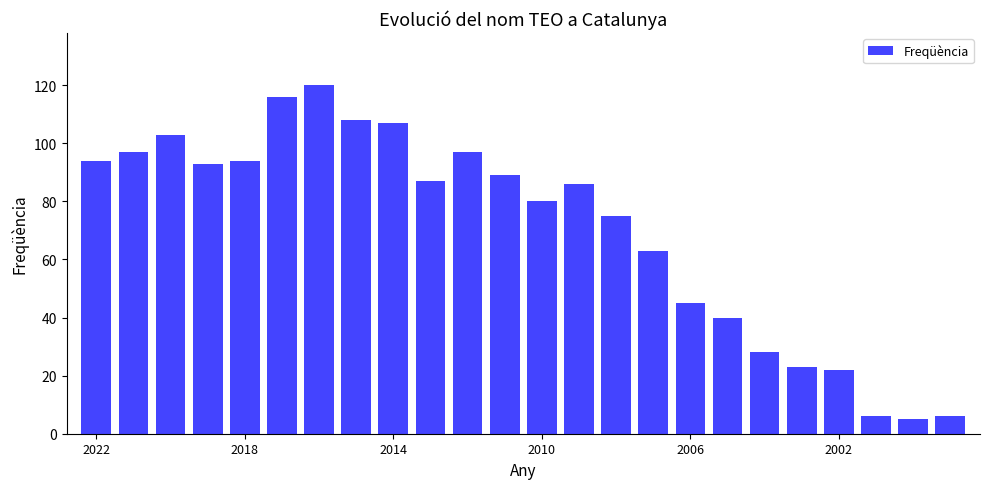

What is the average value?

70